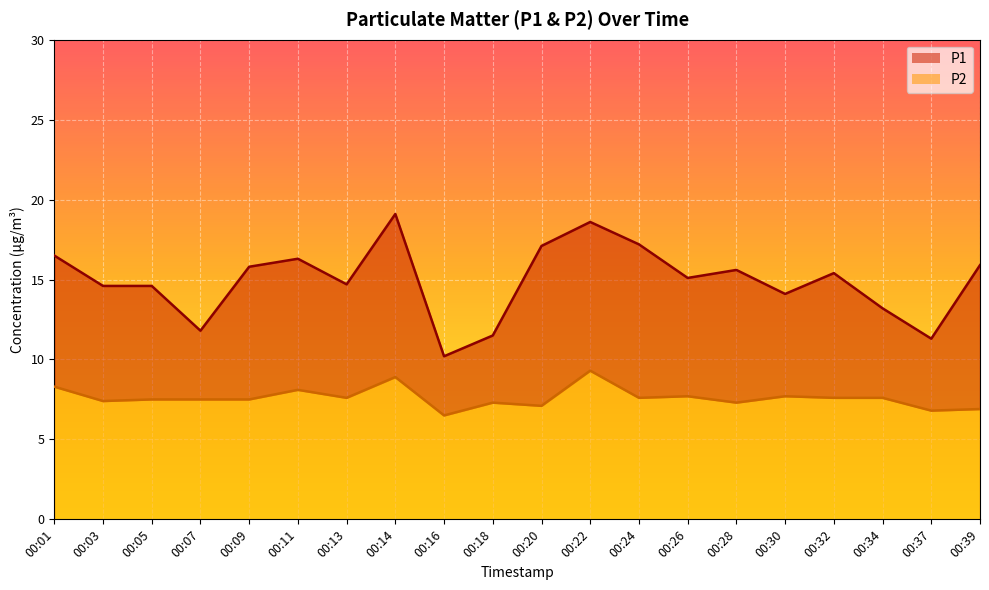

Which series has the largest total across all categories?

P1